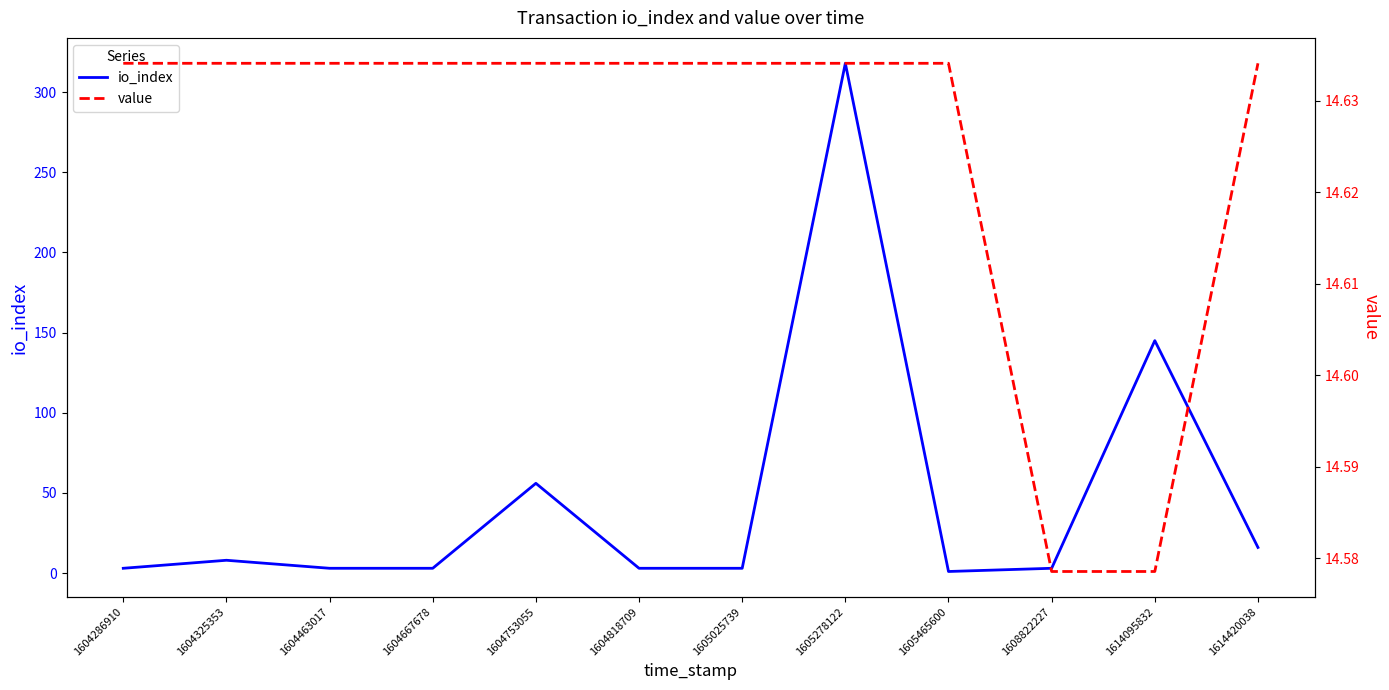

What are all the series names shown in the legend?

io_index, value